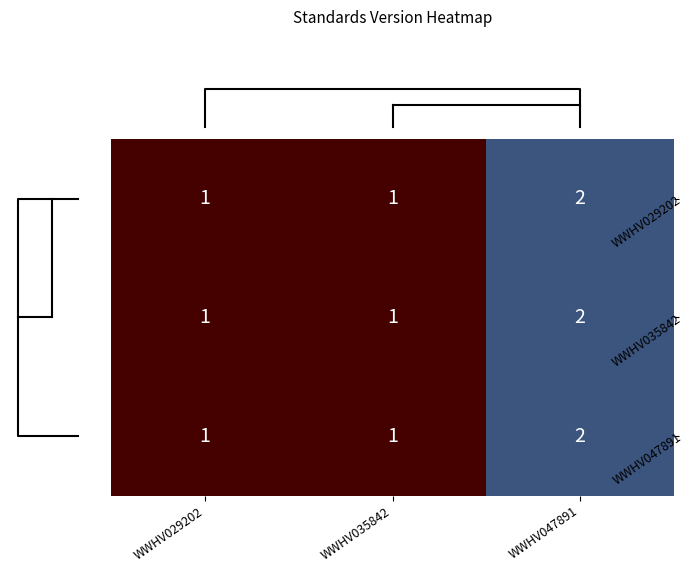

At which category is the sum across all series the highest?

WWHV047891